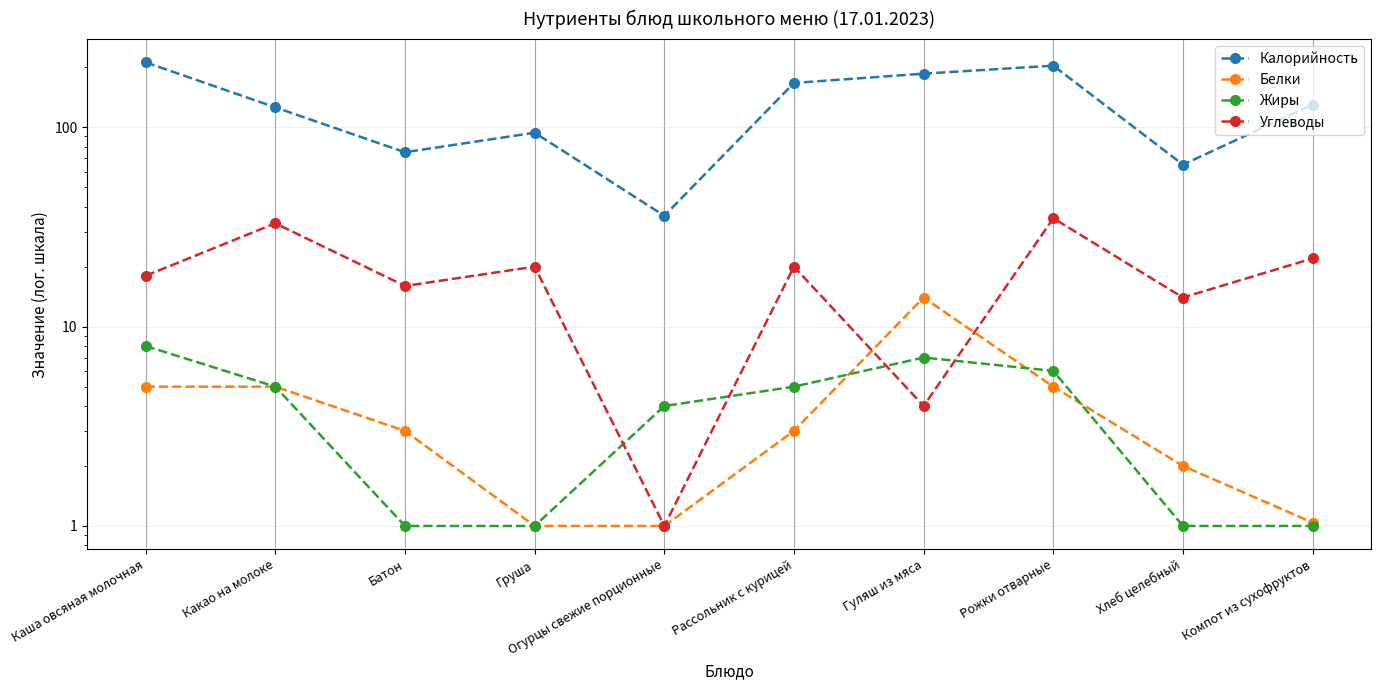

What is the maximum value shown in the chart?

212.0